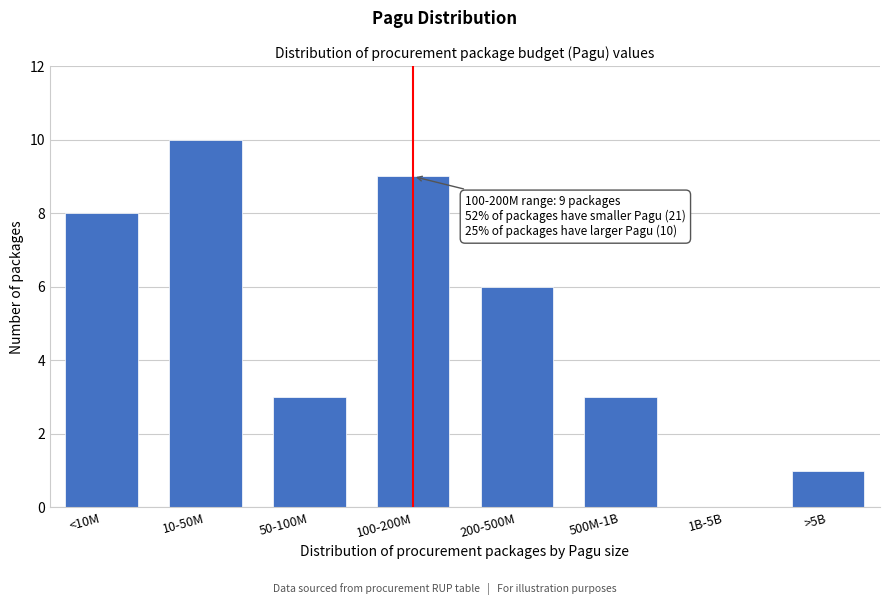

Reading left to right, transcribe all the data shown in this chart.

<10M=8	10-50M=10	50-100M=3	100-200M=9	200-500M=6	500M-1B=3	1B-5B=0	>5B=1